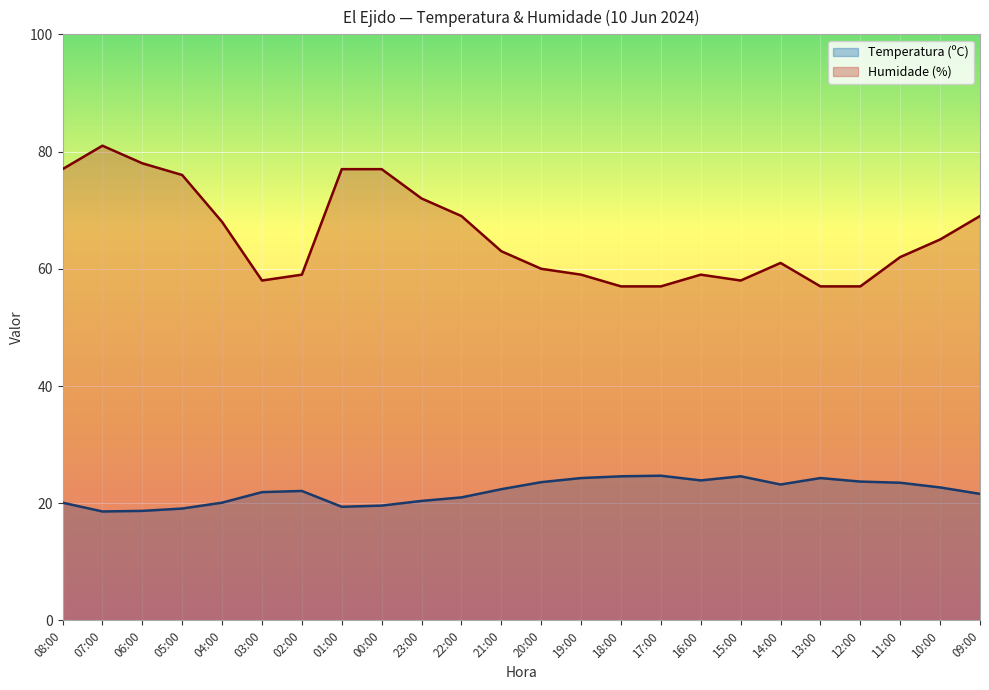

Read the Temperatura (ºC) value at 12:00.

23.7